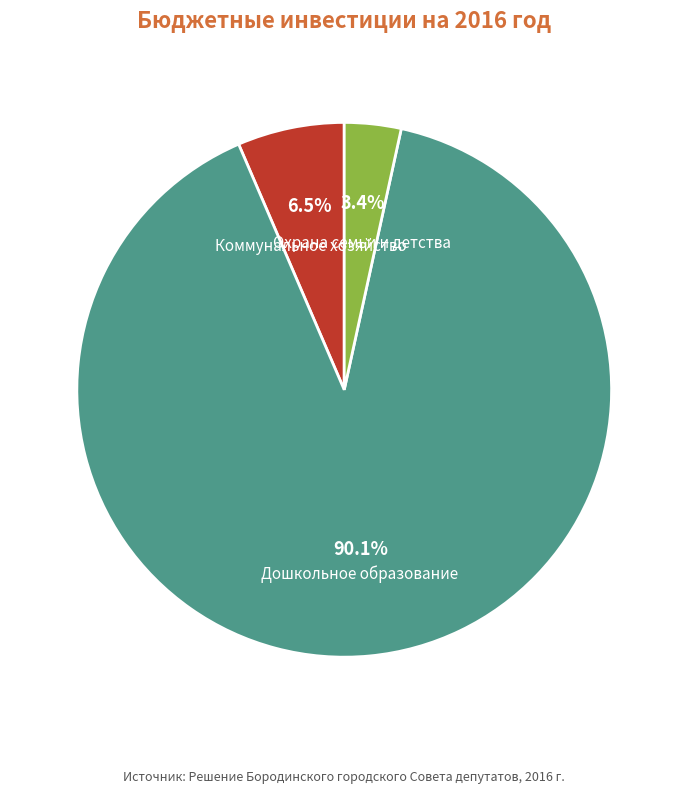

Is Дошкольное образование the majority of the pie?

Yes